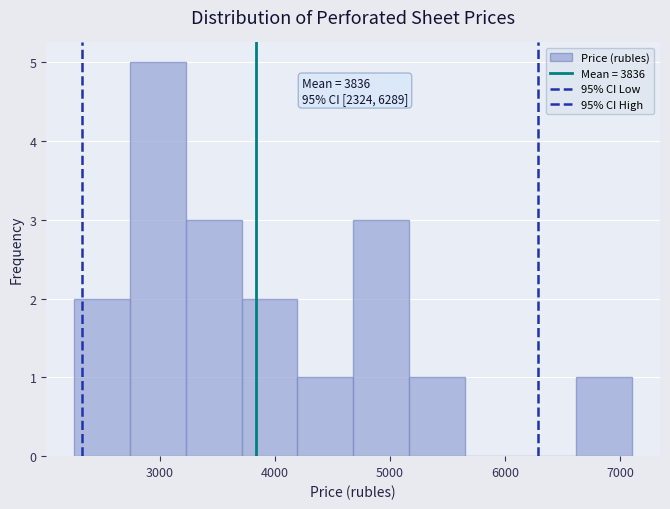

Over which range of the x-axis is the bar tallest?

2700 to 3200